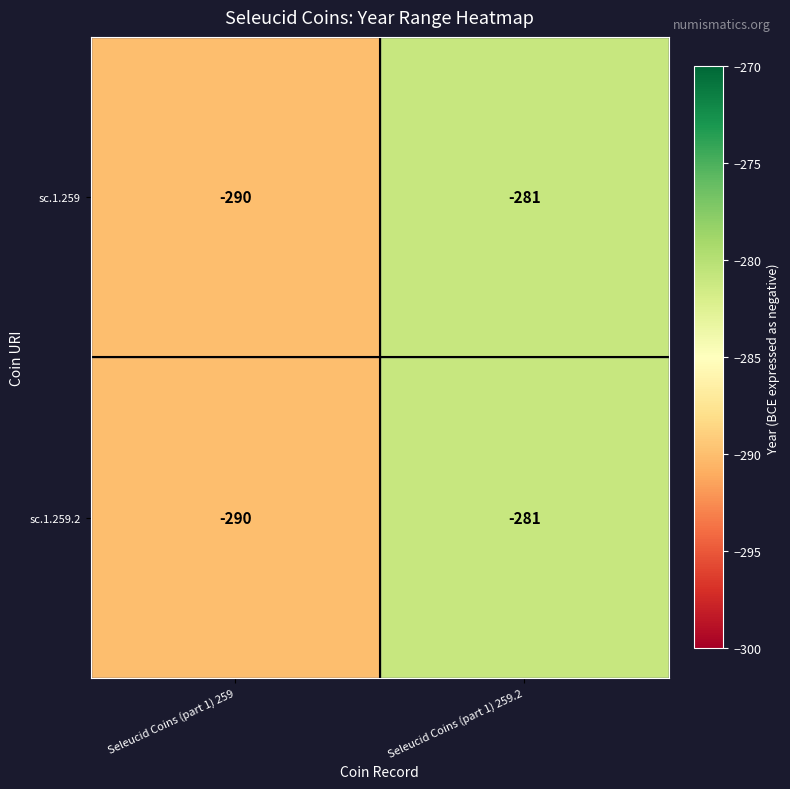

What is the minimum value shown in the chart?

-290